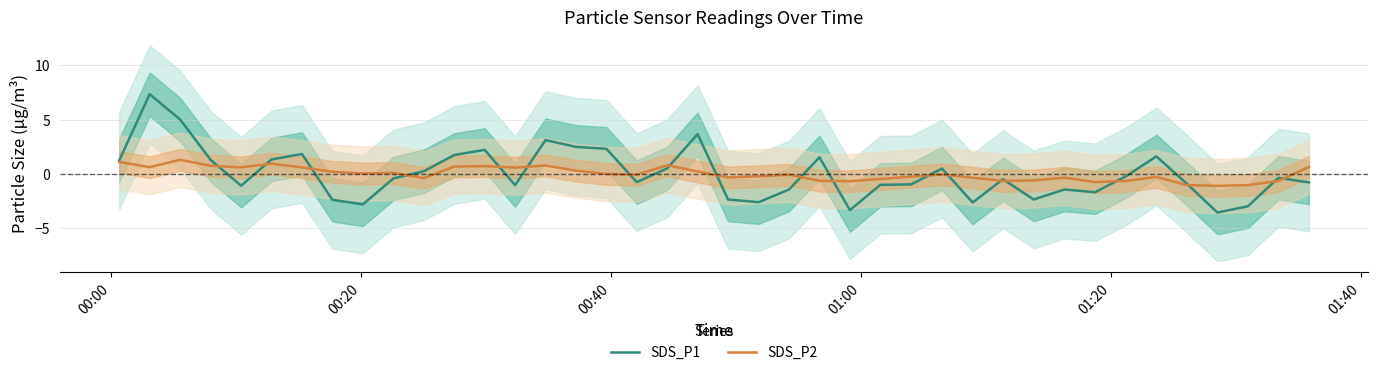

How many interior local valleys does the SDS_P2 series have?

11